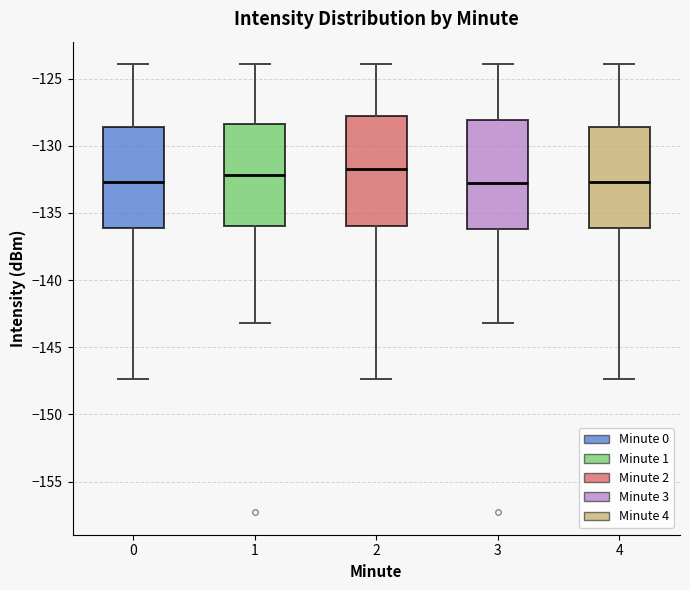

Reading left to right, read every box against the y-axis: the position of its median line, the range the box covers, and the ends of its whiskers. The values are not printed on the chart, so give them approximately, as read against the axis.

0: median -132.5, box -136.0 to -128.5, whiskers -147.5 to -124.0
1: median -132.0, box -136.0 to -128.5, whiskers -143.0 to -124.0
2: median -131.5, box -136.0 to -128.0, whiskers -147.5 to -124.0
3: median -133.0, box -136.0 to -128.0, whiskers -143.0 to -124.0
4: median -132.5, box -136.0 to -128.5, whiskers -147.5 to -124.0